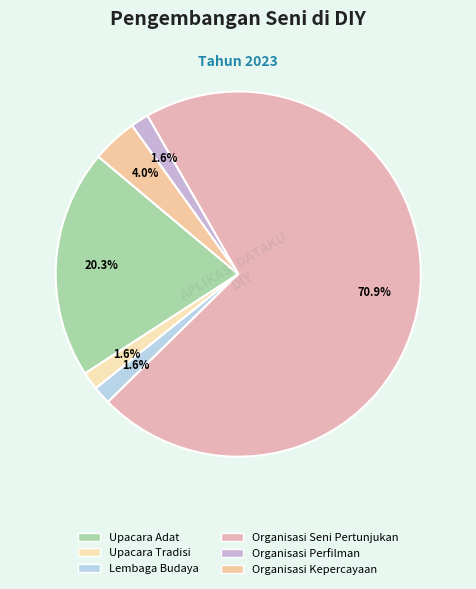

Which category has the biggest portion of the pie?

Organisasi Seni Pertunjukan